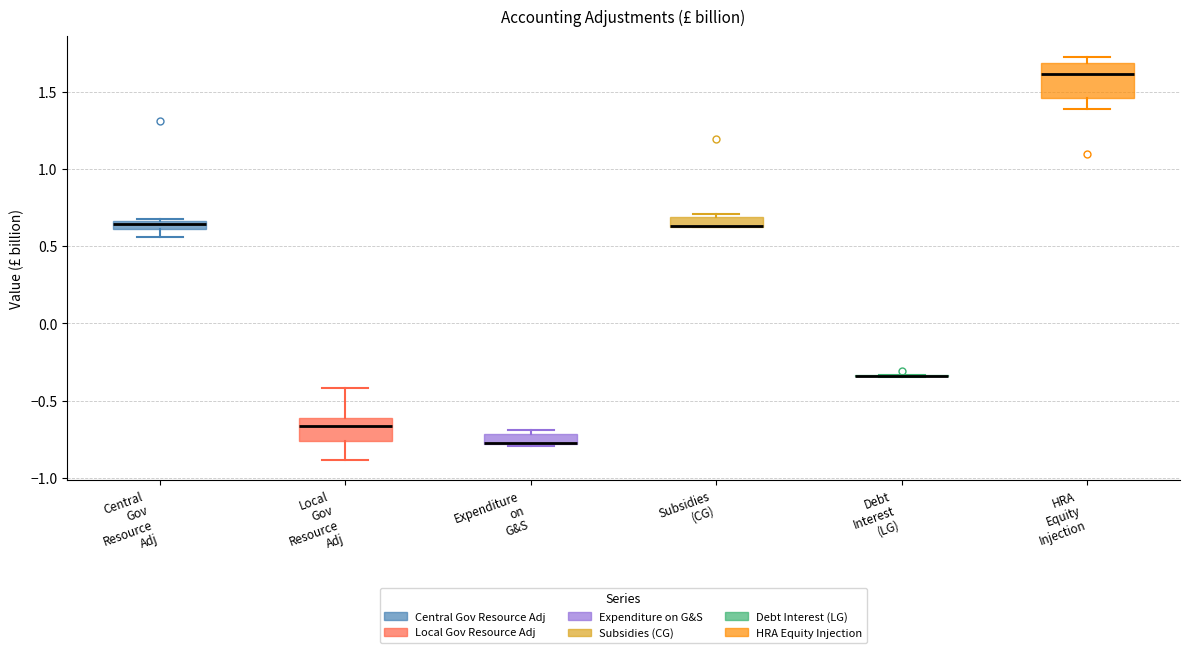

Where is the upper edge of the box for HRA Equity Injection on the y-axis? The values are not printed on the chart, so give them approximately, as read against the axis.

1.70